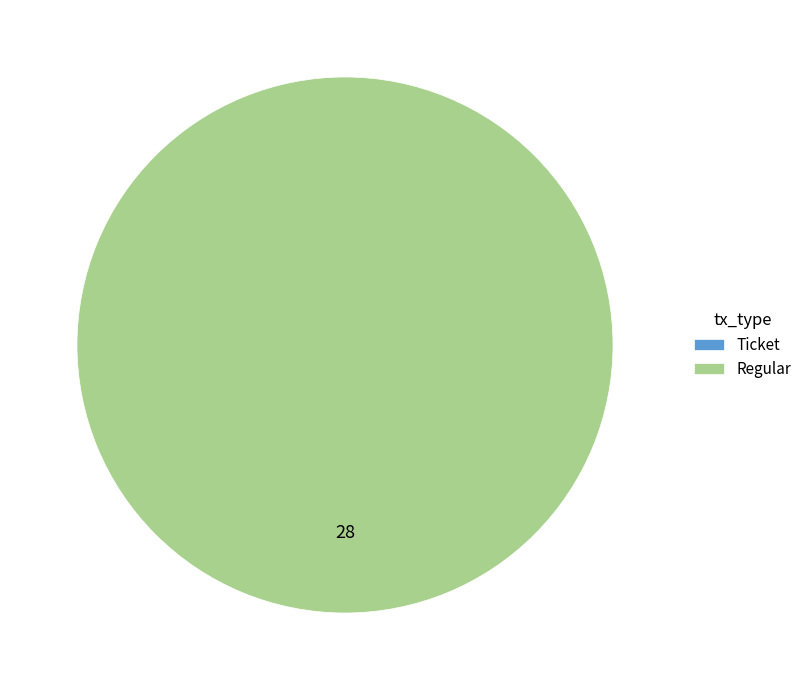

What is the change in value from Ticket to Regular?

+28